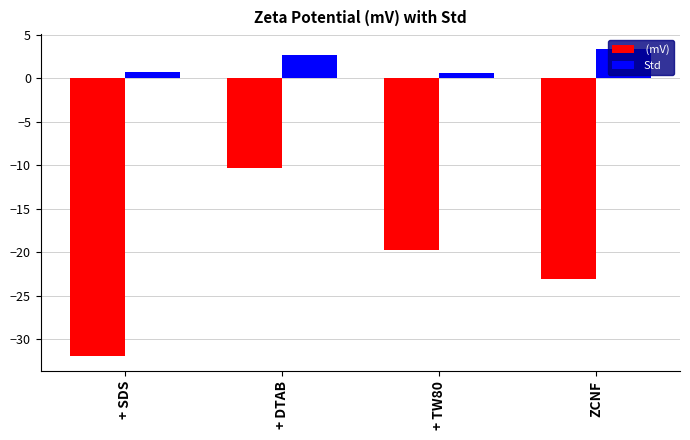

What is the spread (max minus min) of values at ZCNF?

26.4